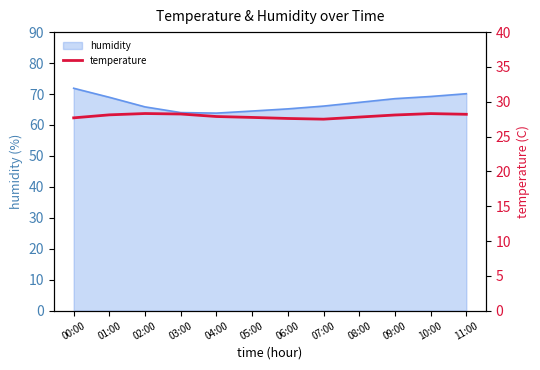

What is the maximum value for humidity?

71.9